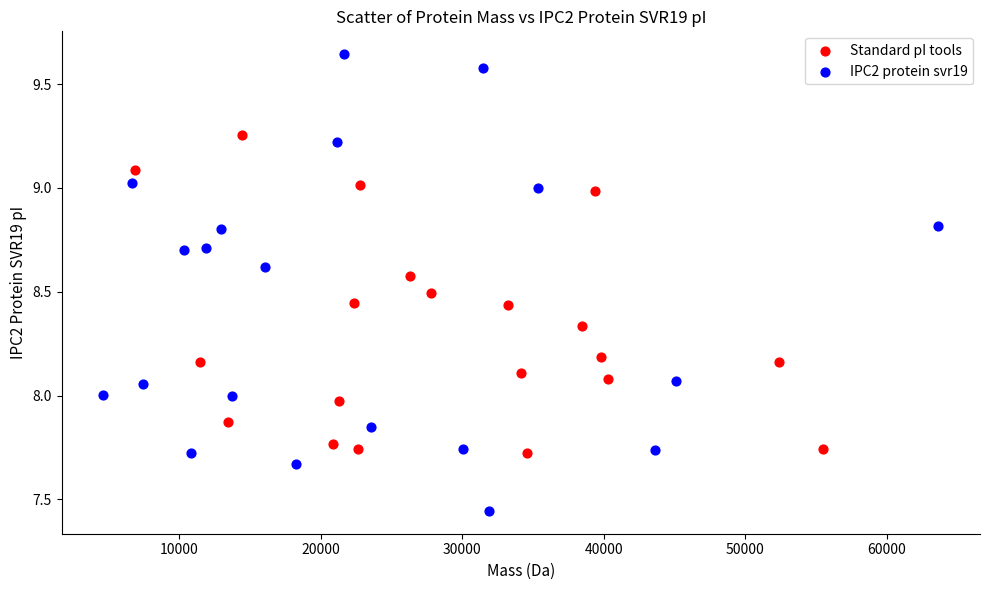

Which series reaches the minimum Y coordinate?

IPC2 protein svr19